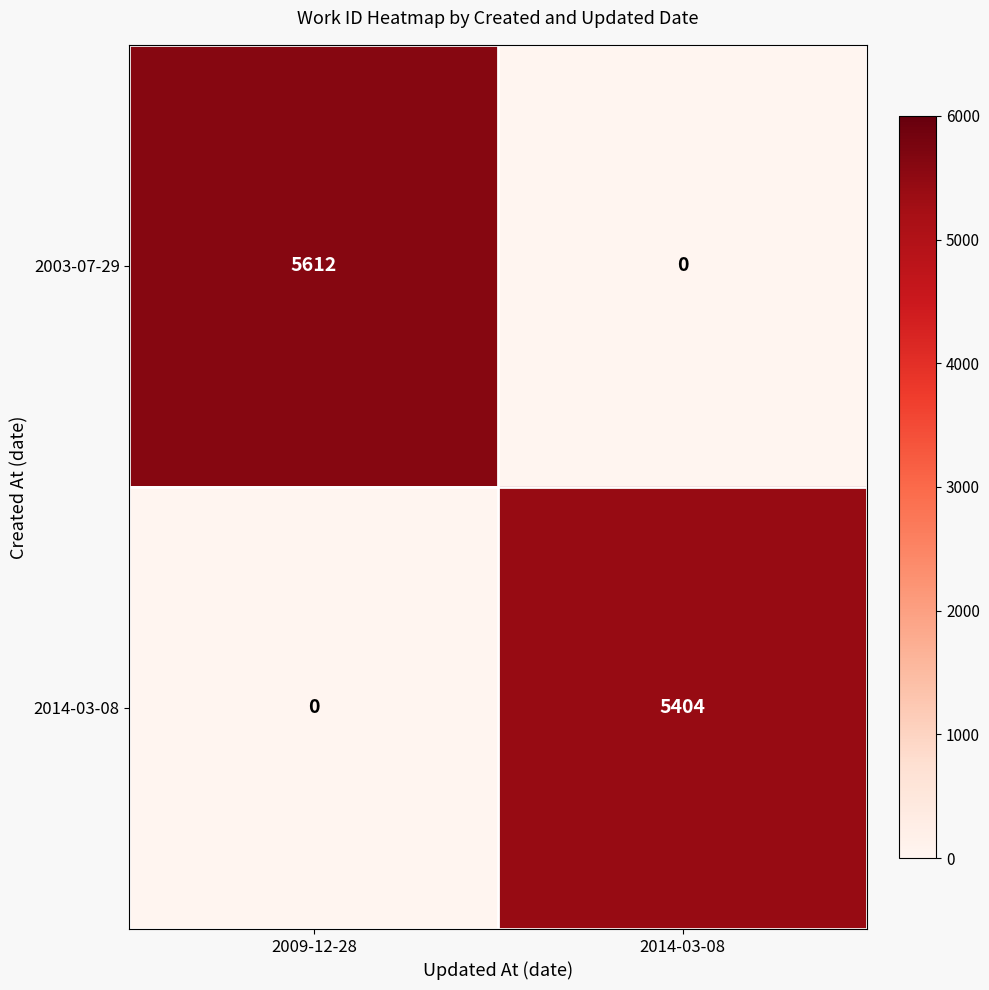

The 2003-07-29 series shows 5612 at 2009-12-28. True or false?

True